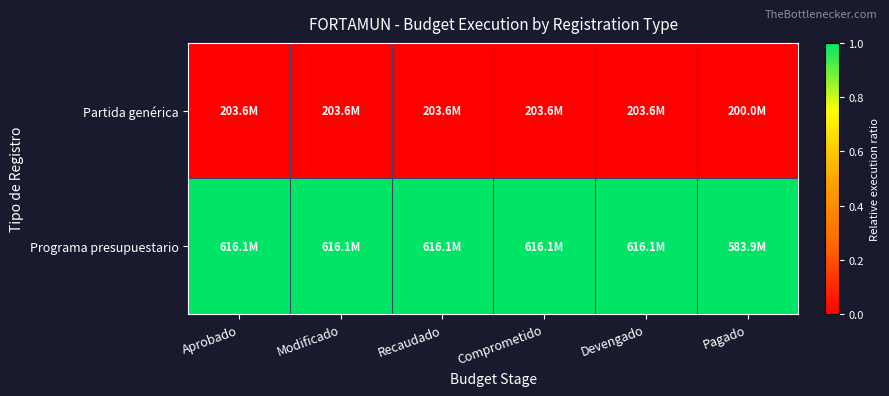

Reading left to right, transcribe all the data shown in this chart.

Partida genérica: Aprobado=0	Modificado=0	Recaudado=0	Comprometido=0	Devengado=0	Pagado=0
Programa presupuestario: Aprobado=1	Modificado=1	Recaudado=1	Comprometido=1	Devengado=1	Pagado=1